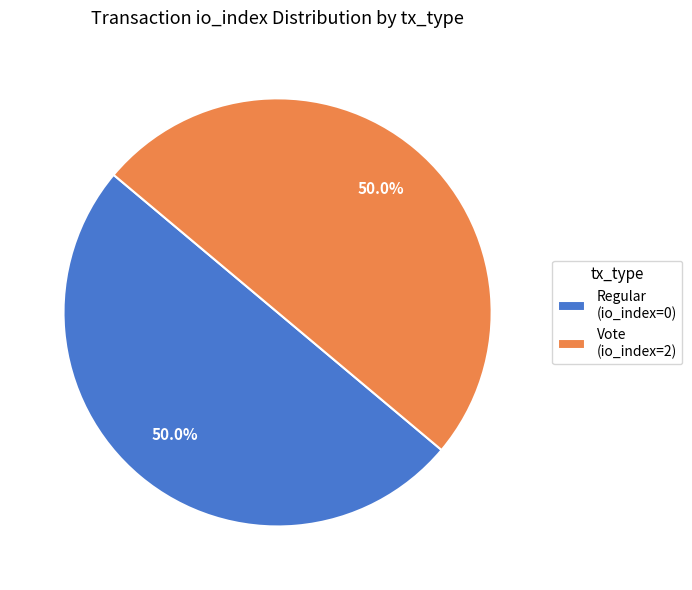

What percentage do Vote (io_index=2) and Regular (io_index=0) together represent?

100.0%